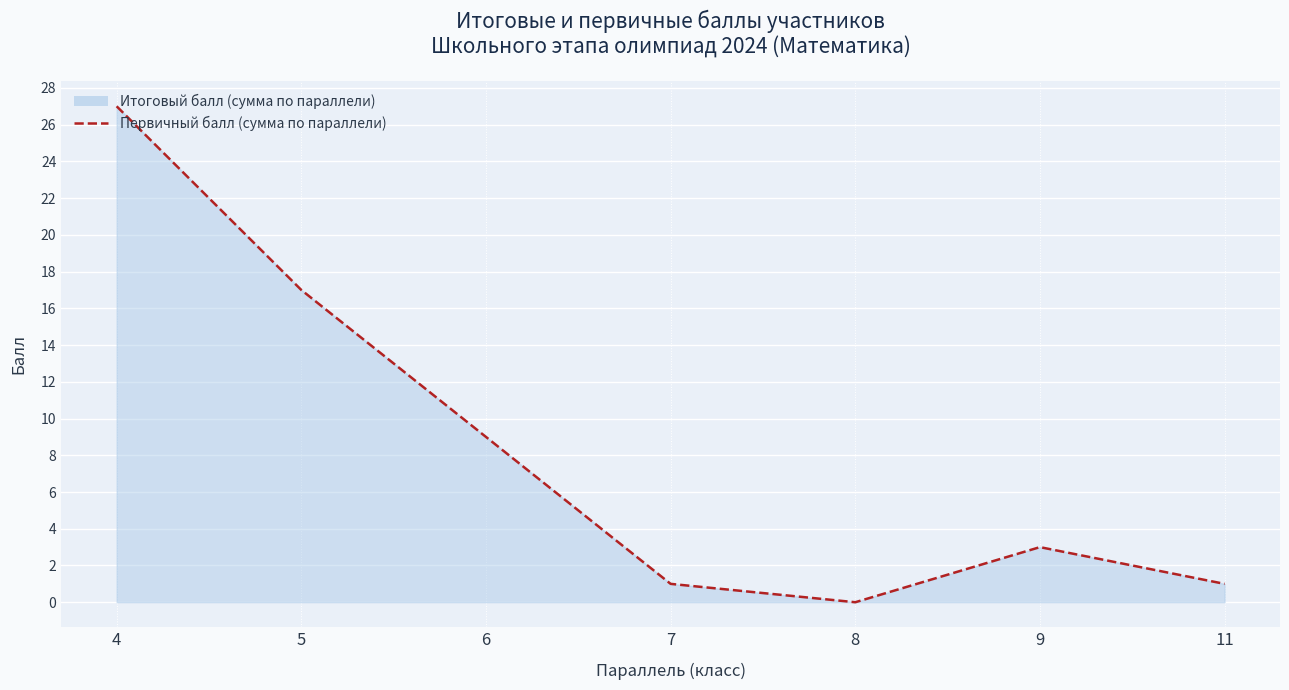

Where is the first local maximum?

9